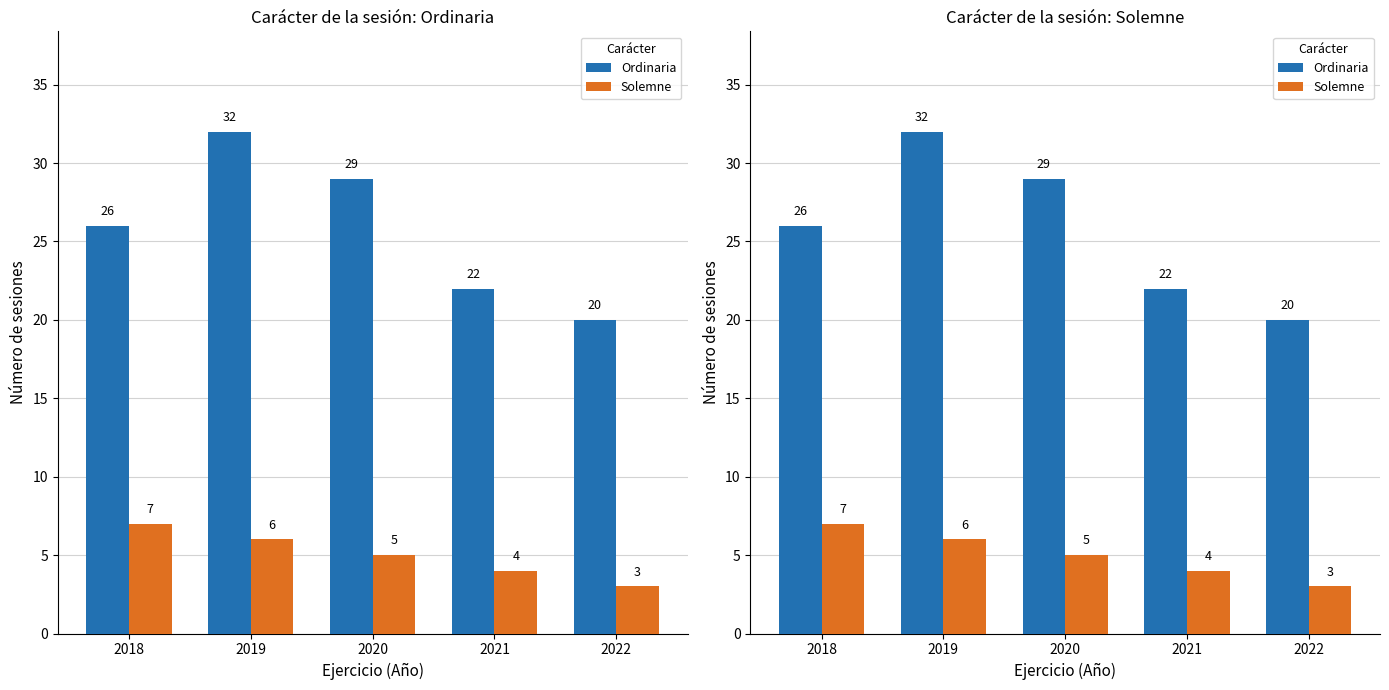

How many data points in Ordinaria are above 26?

2